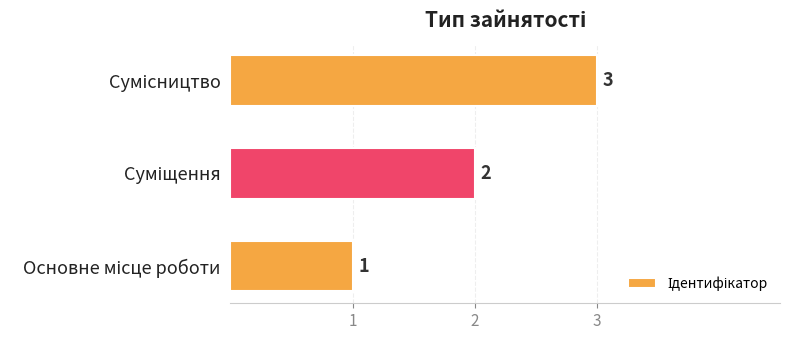

Count the values in the range 1 to 3.

3